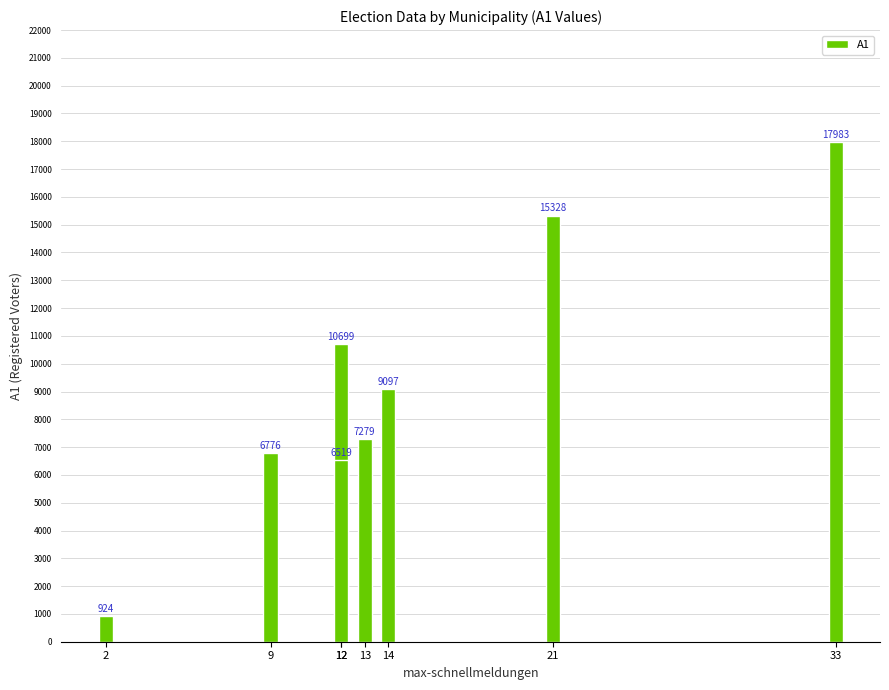

What is the change in value from 2 to 33?

+17059